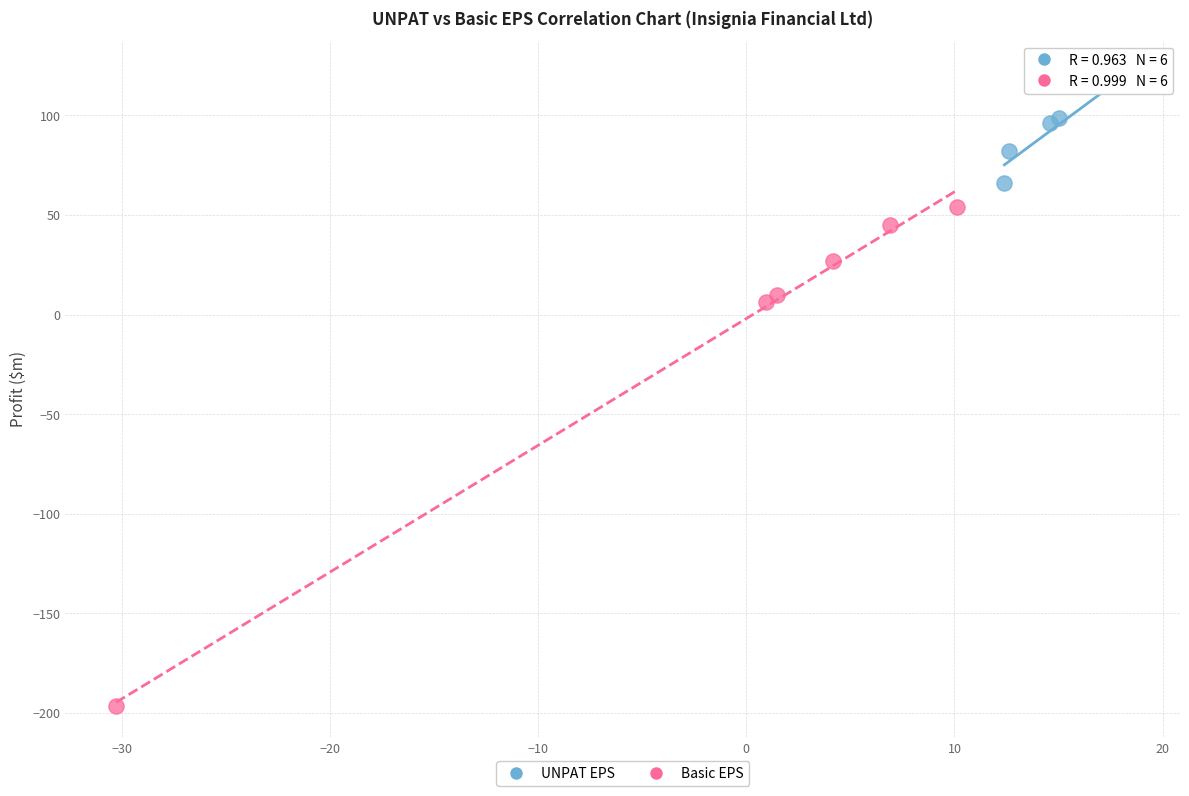

Which series contains the highest Y value?

UNPAT EPS